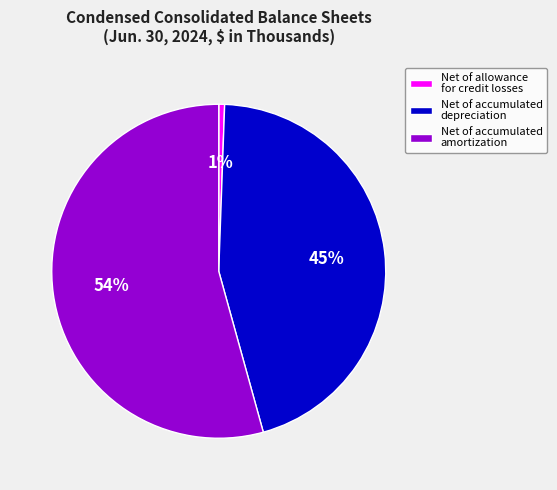

Is there a majority slice in this chart?

Yes